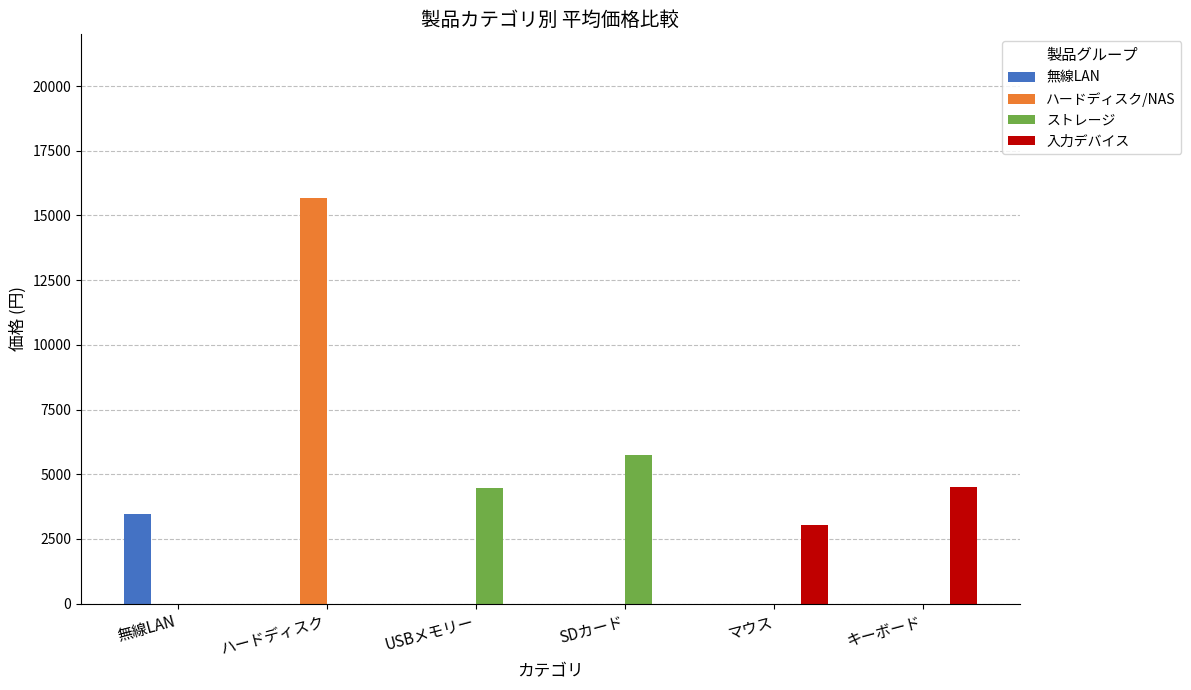

What is the average value of the 入力デバイス series?

1256